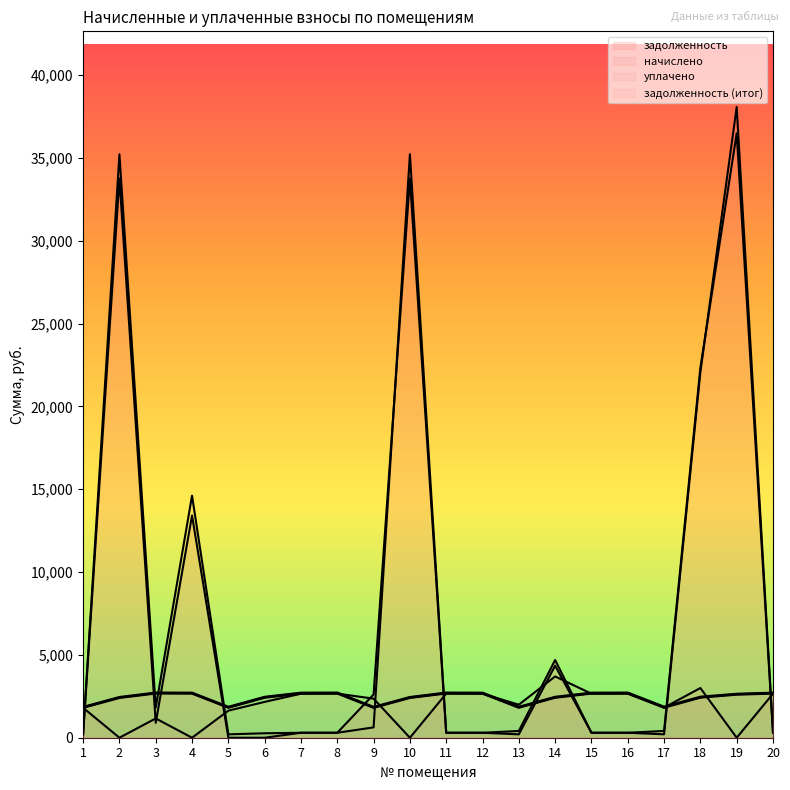

Is it true that задолженность equals 51768.8 at 19?

False